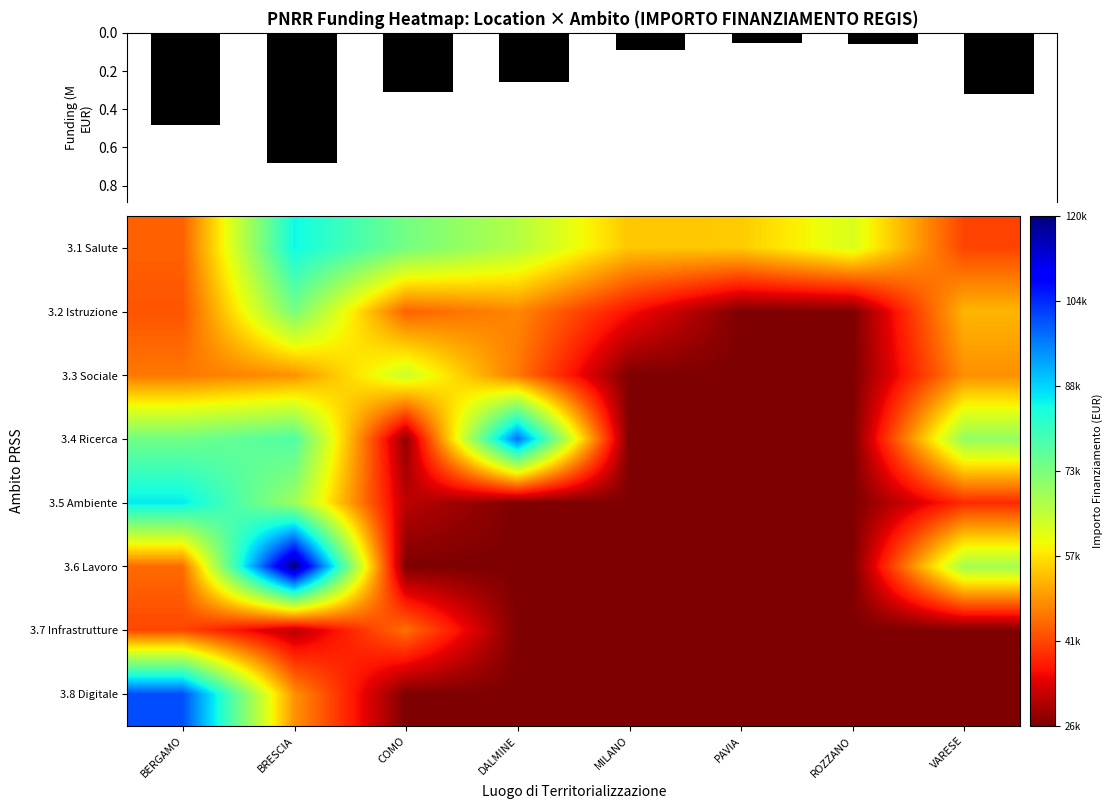

Which label corresponds to the smallest value in the chart?

PAVIA